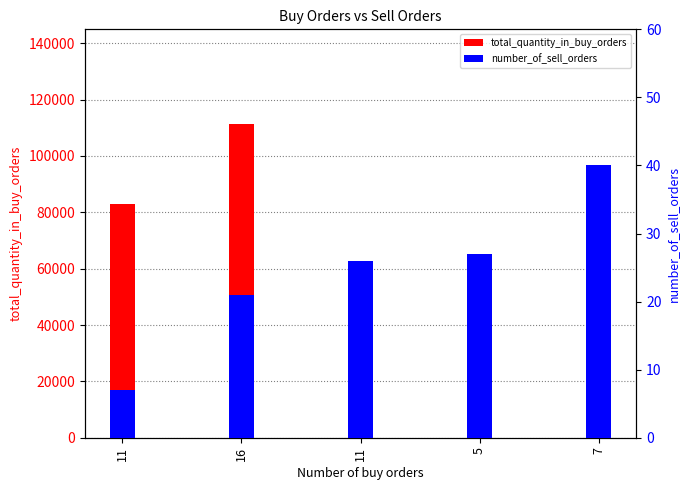

What is the difference between the number_of_sell_orders values at 16 and 7?

19